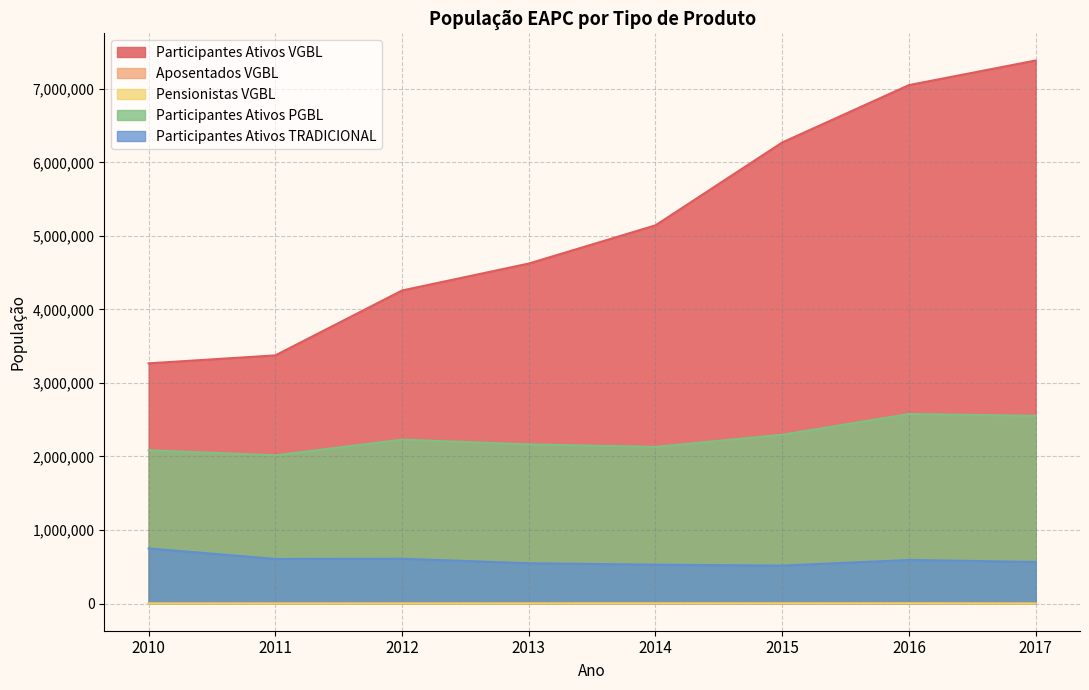

At 2015, list the series in order from largest to smallest.

Participantes Ativos VGBL, Participantes Ativos PGBL, Participantes Ativos TRADICIONAL, Aposentados VGBL, Pensionistas VGBL